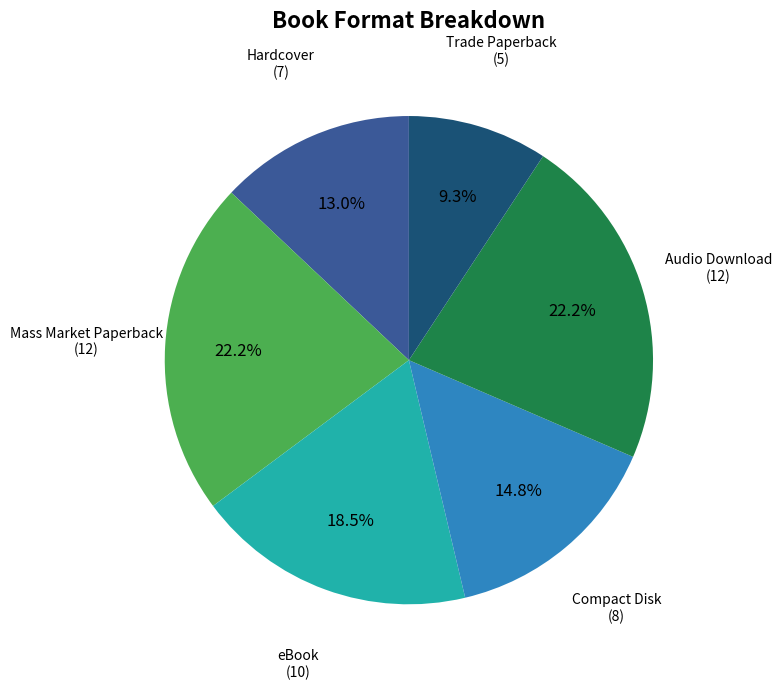

To the nearest percent, what percentage of the pie is Mass Market Paperback?

22%